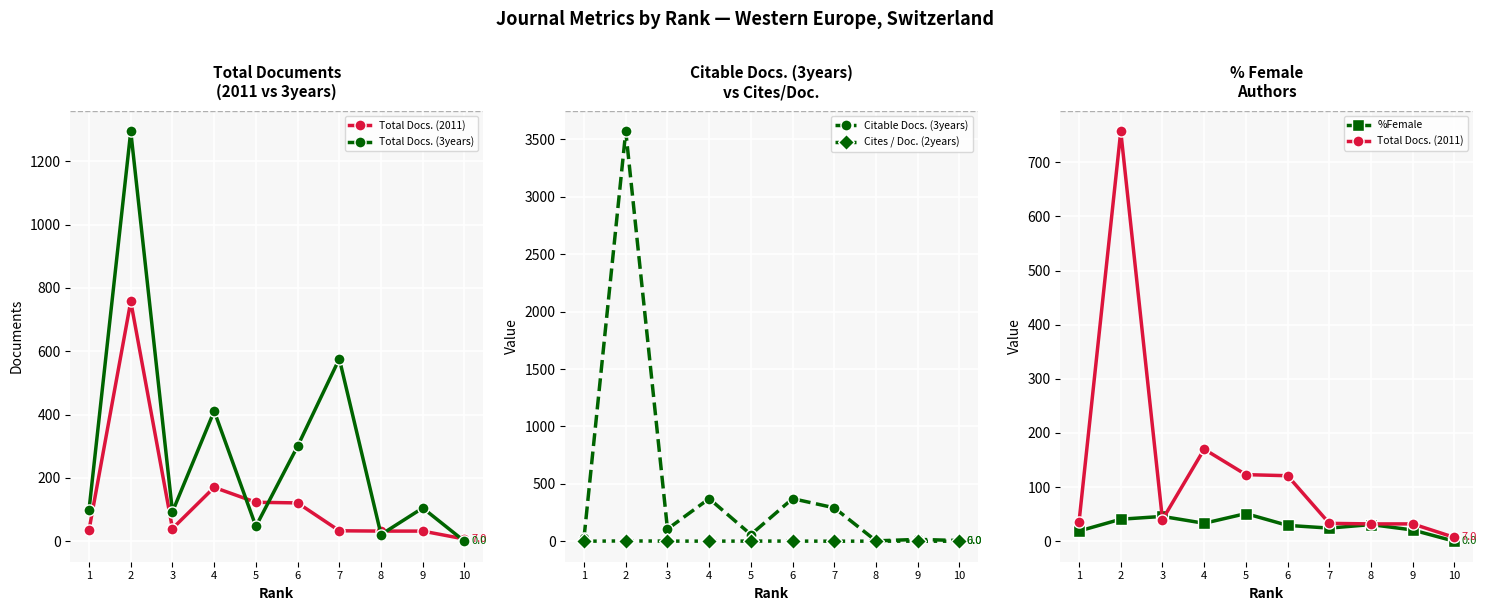

How many interior local peaks does the Total Docs. (2011) series have?

2